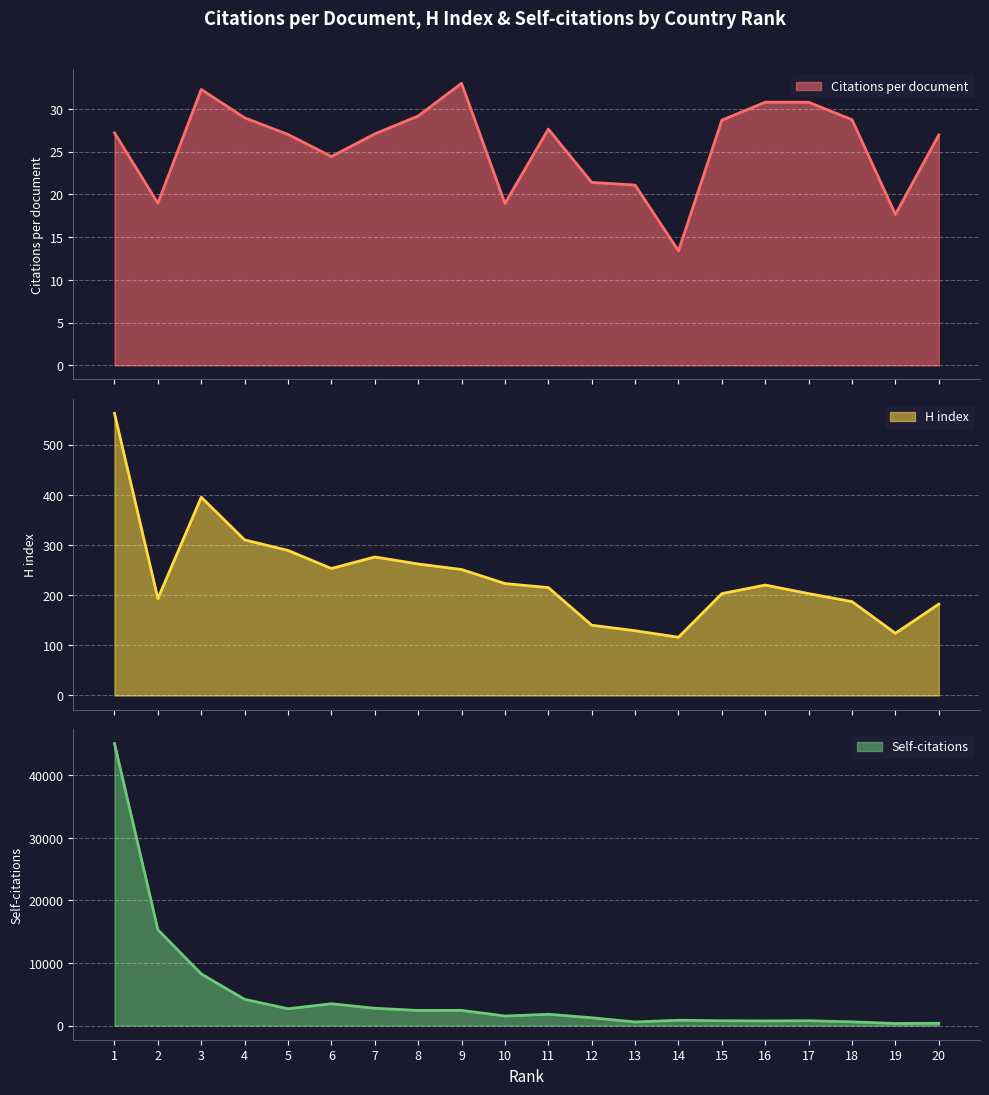

Between 2 and 3, which series saw the biggest shift?

Self-citations